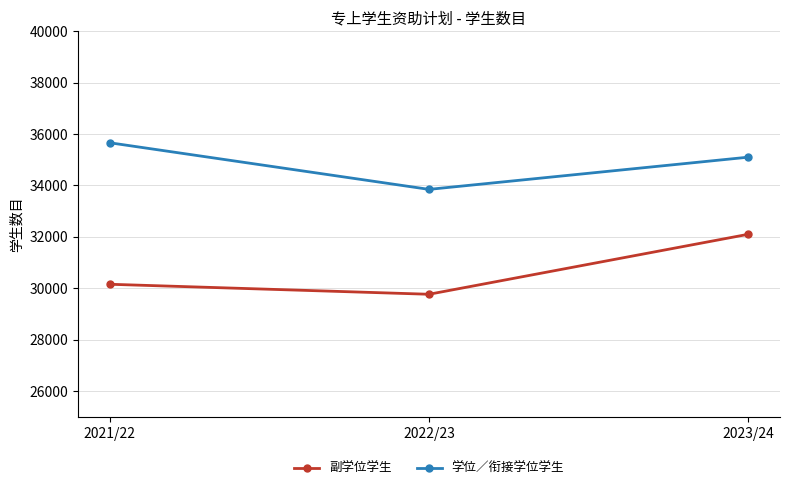

What are all the series names shown in the legend?

副学位学生, 学位／衔接学位学生